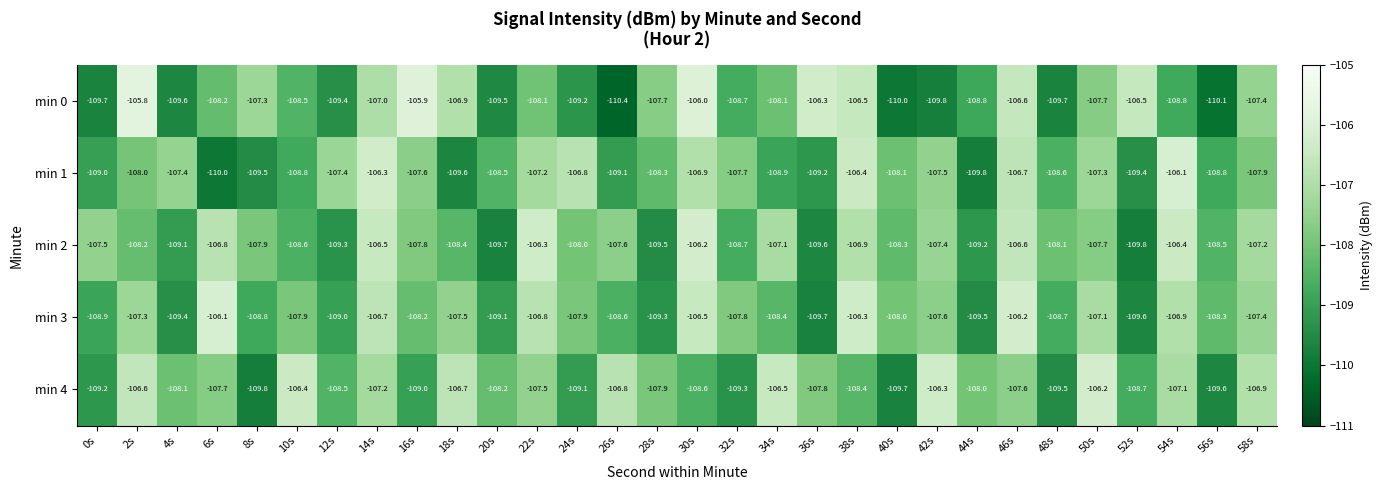

Is the value of min 0 at 0s greater than the value of min 1 at 50s?

No